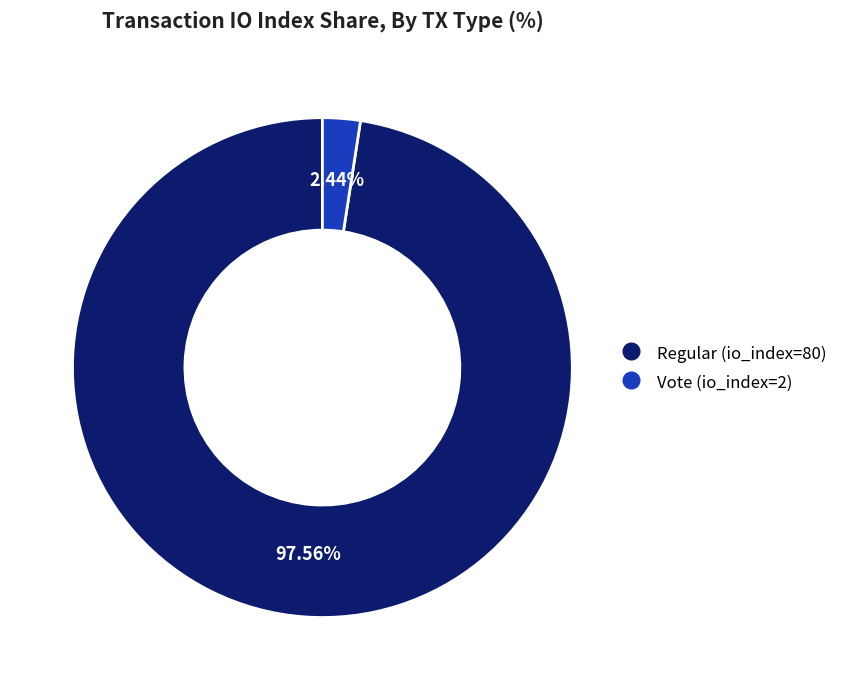

Combined, do Vote (io_index=2) and Regular (io_index=80) account for over 50%?

Yes